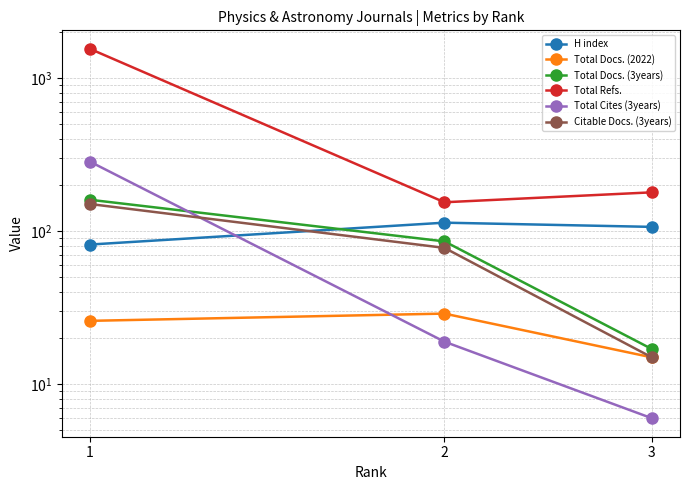

What is the maximum value shown in the chart?

1562